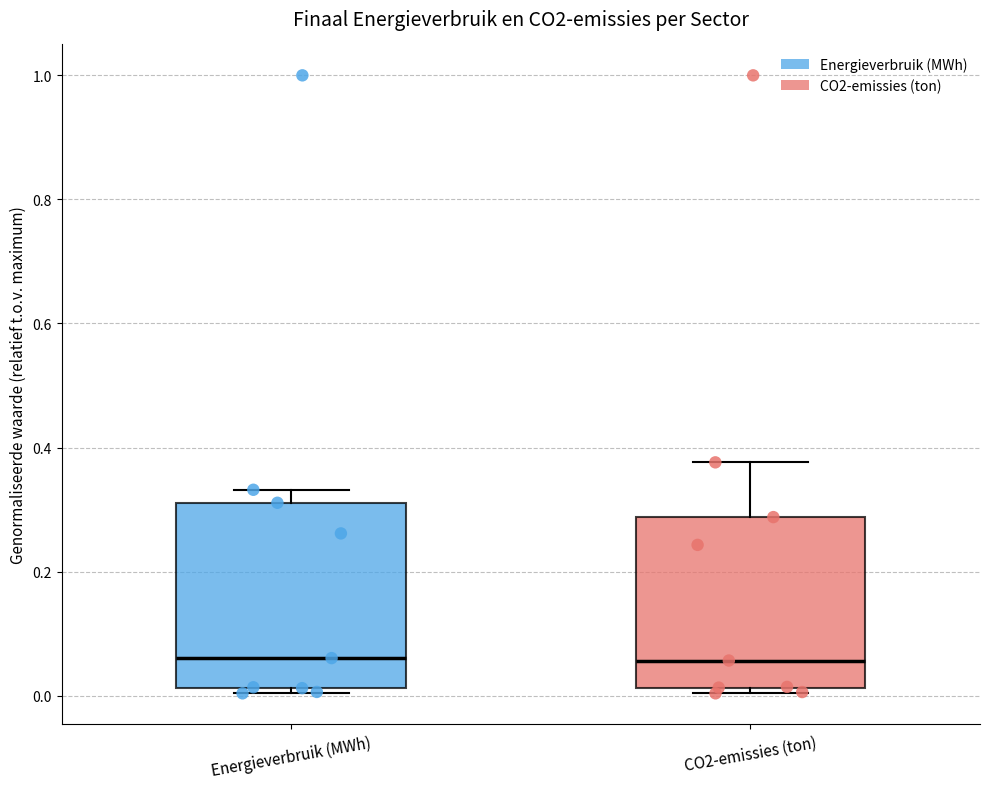

Comparing the boxes themselves (not the whiskers), which one is the tallest?

Energieverbruik (MWh)